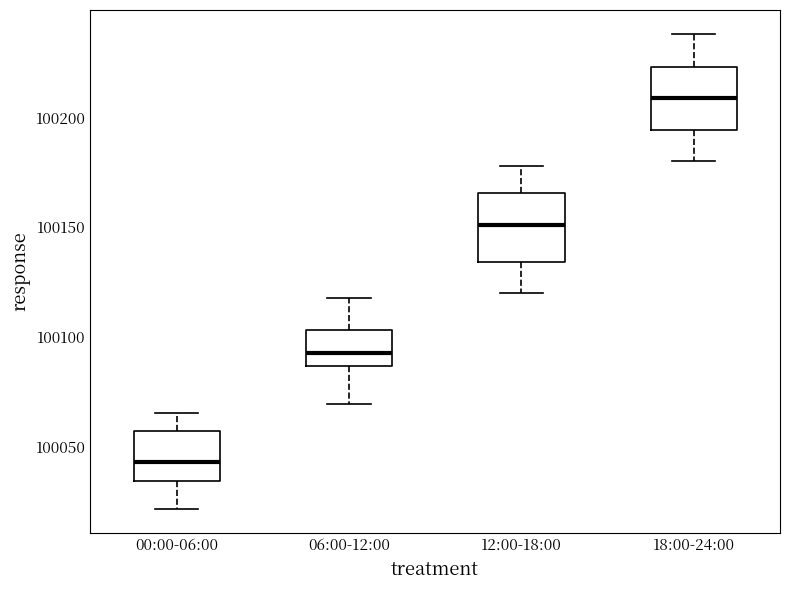

Reading left to right, transcribe this box plot: for each box, give where its median line is, the range the box spans, and where its two whiskers end, as read against the y-axis. The values are not printed on the chart, so give them approximately, as read against the axis.

00:00-06:00: median 100045, box 100035 to 100060, whiskers 100020 to 100065
06:00-12:00: median 100095, box 100085 to 100105, whiskers 100070 to 100120
12:00-18:00: median 100150, box 100135 to 100165, whiskers 100120 to 100180
18:00-24:00: median 100210, box 100195 to 100225, whiskers 100180 to 100240